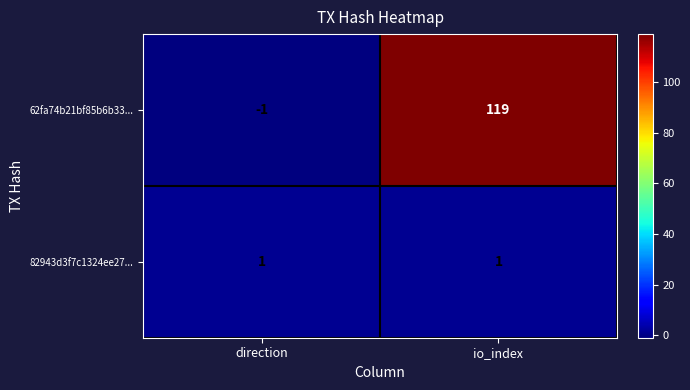

Rank the series by their maximum value, from lowest to highest.

82943d3f7c1324ee27..., 62fa74b21bf85b6b33...